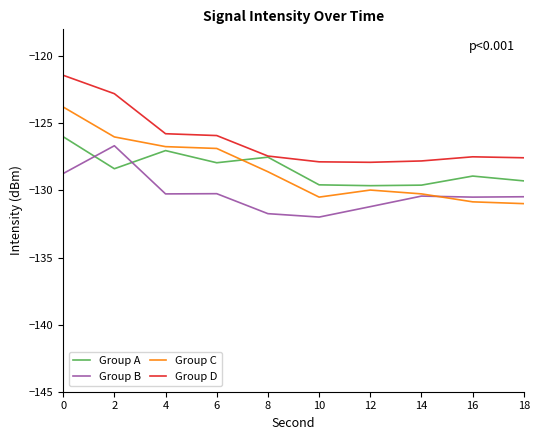

How many lines are shown in the chart?

4